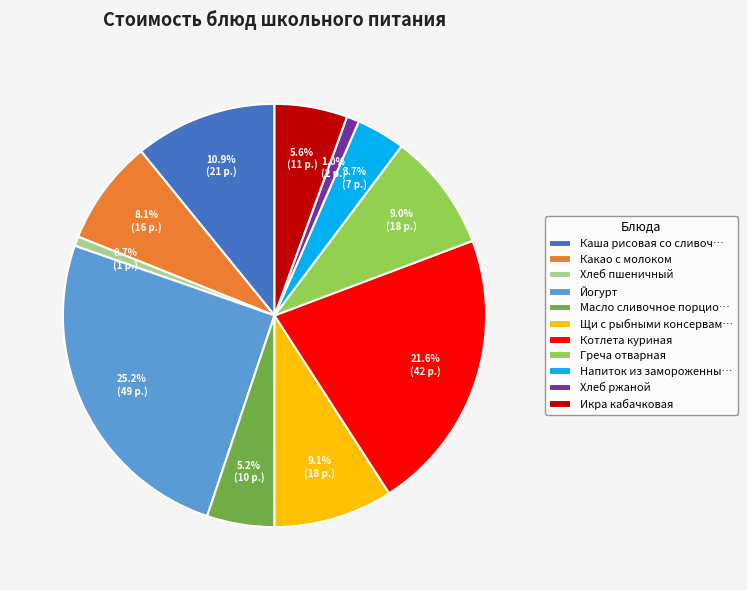

What is the largest slice in the pie chart?

Йогурт